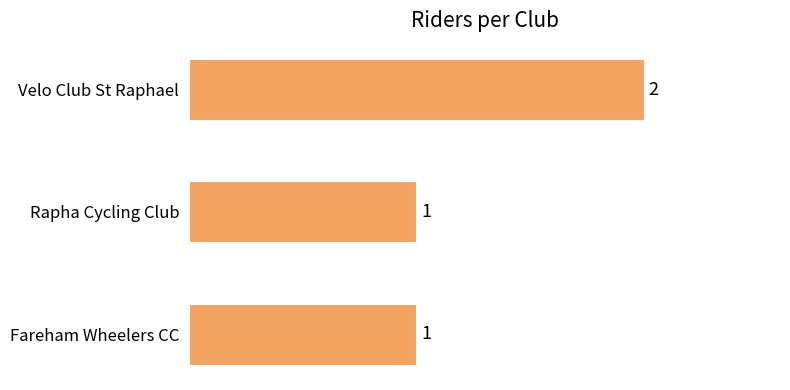

Approximately how many times larger is the value at Rapha Cycling Club compared to Fareham Wheelers CC?

1.0